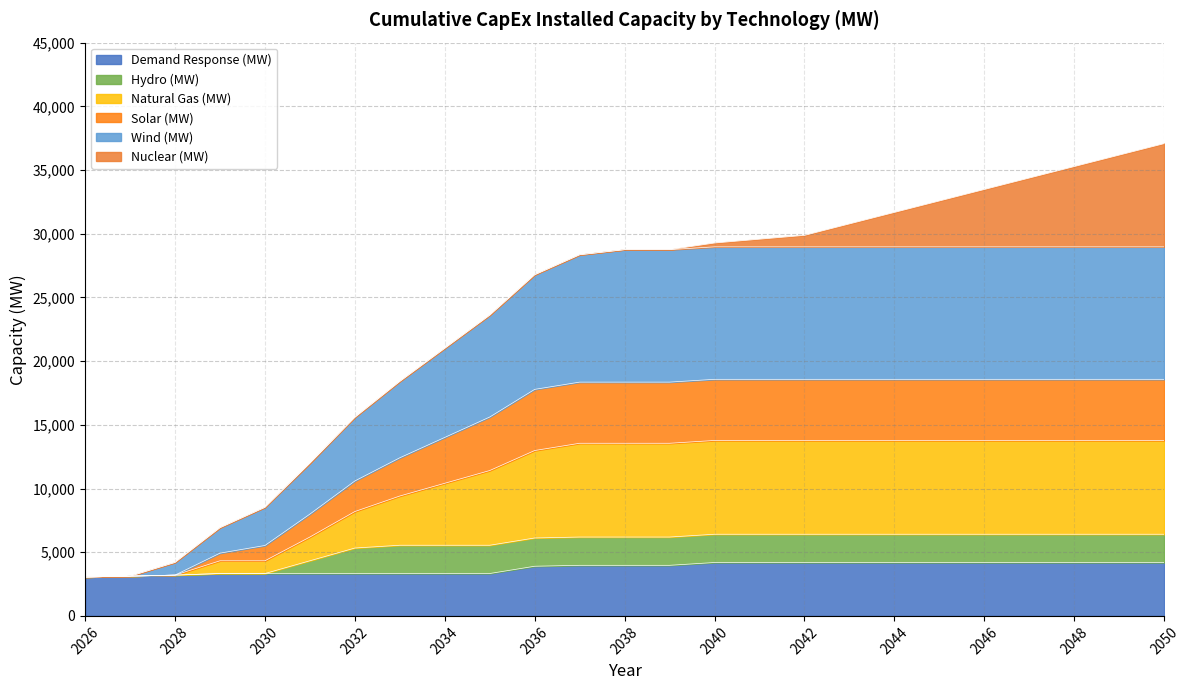

The Wind (MW) series shows 13875 at 2048. True or false?

False